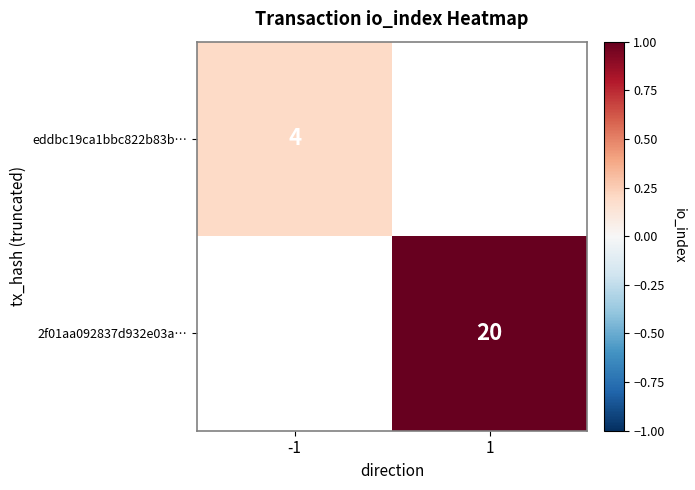

Is the value of 2f01aa092837d932e03a… at 1 greater than the value of eddbc19ca1bbc822b83b… at -1?

Yes